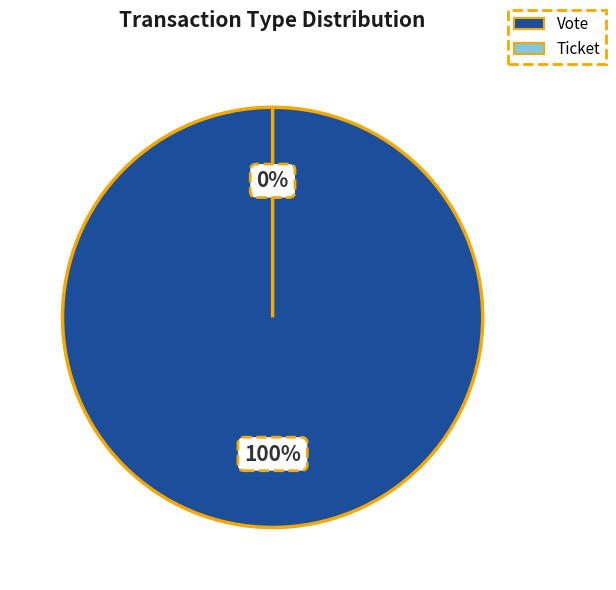

Combined, what portion of the pie is Ticket (io_index=0) and Vote (io_index=1)?

100.0%